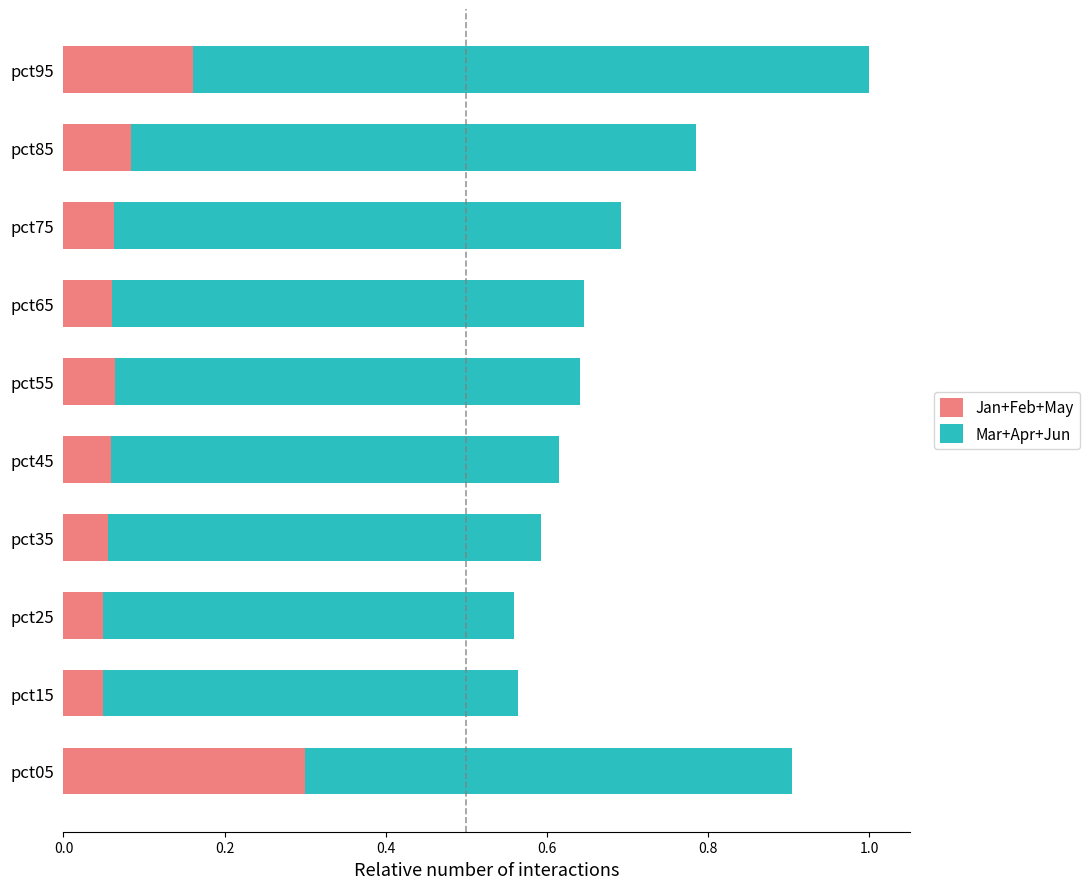

How many Jan+Feb+May values are between 0 and 1?

10